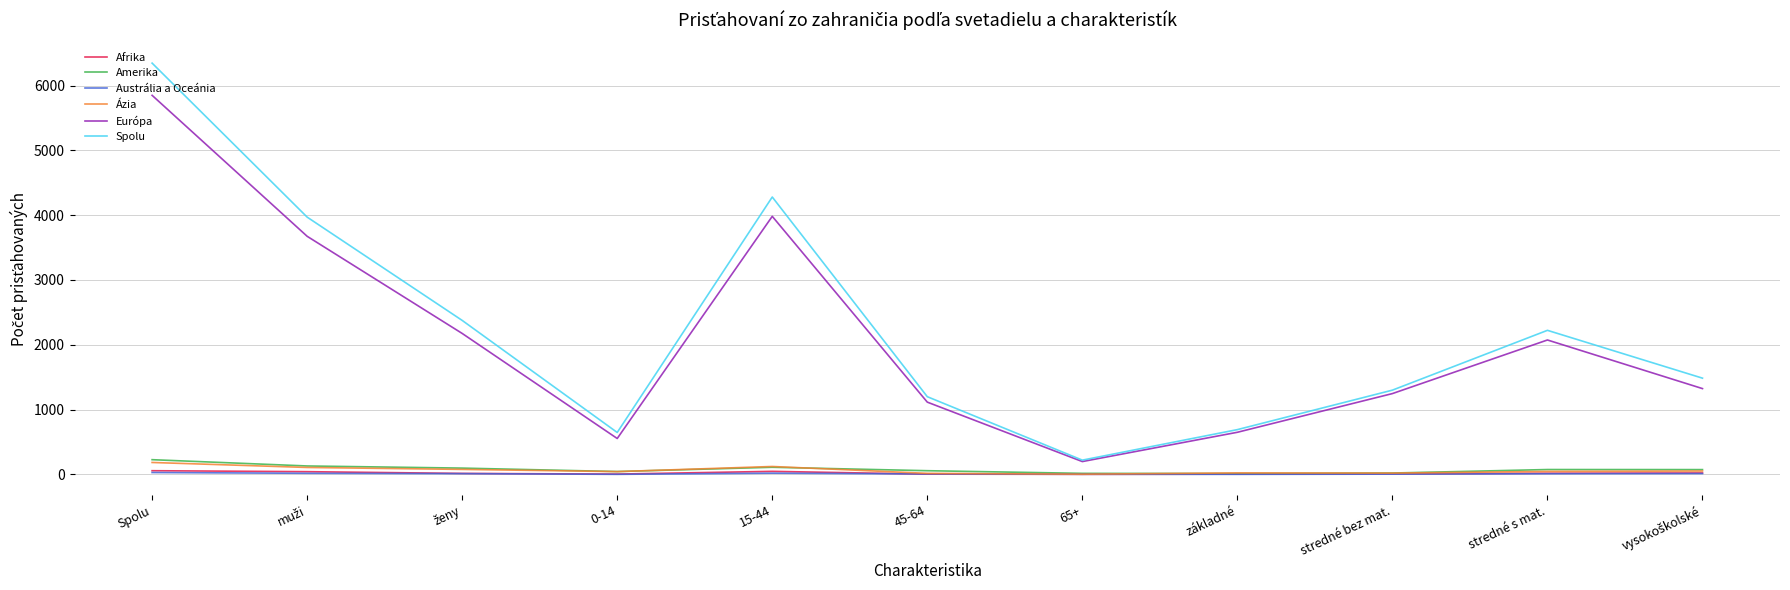

How many categories are shown in the chart?

11